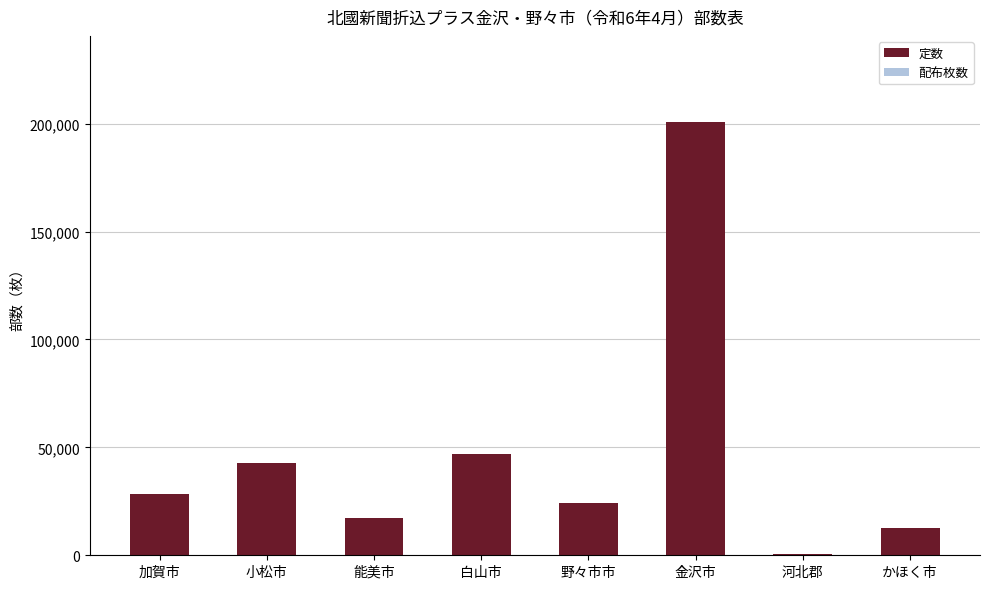

The chart shows a value of 12840 at かほく市. True or false?

True